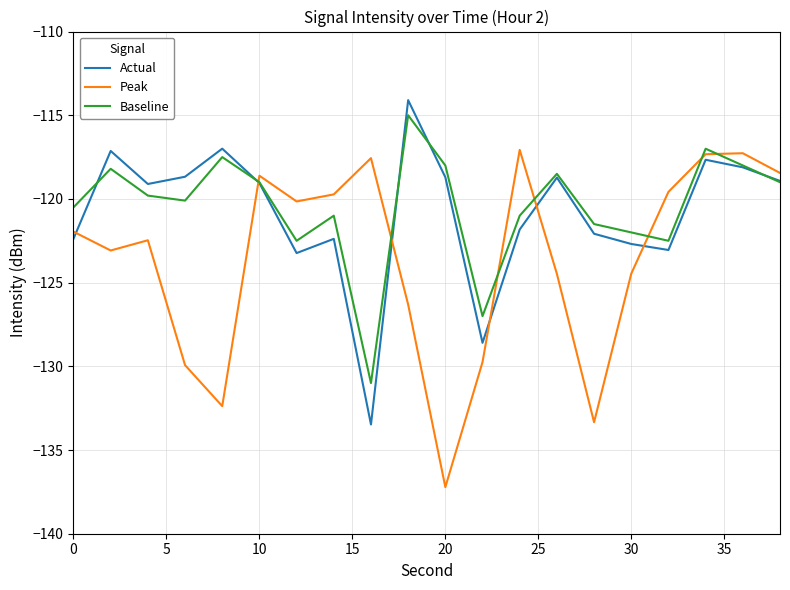

Which series has the largest range (max minus min)?

Peak